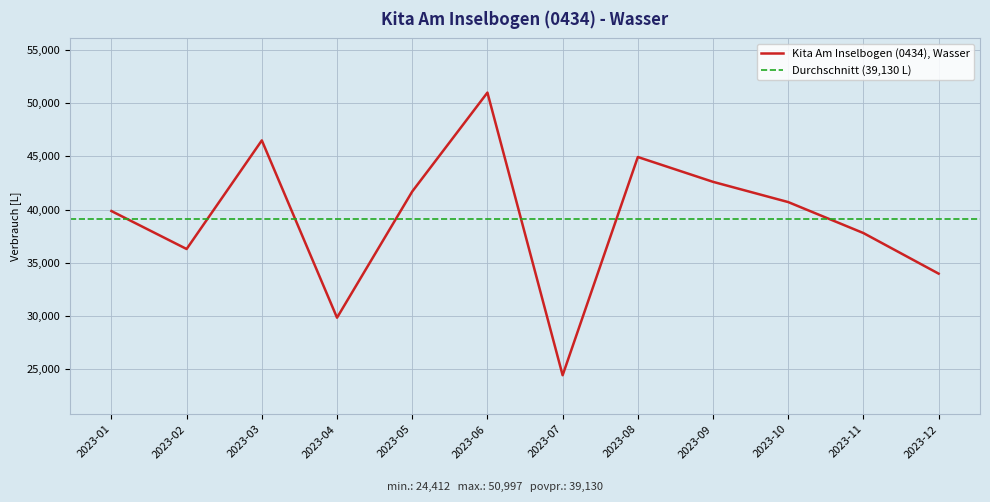

Reading left to right, what are all the values shown in this chart?

2023-01=39856	2023-02=36286	2023-03=46500	2023-04=29826	2023-05=41693	2023-06=50997	2023-07=24412	2023-08=44938	2023-09=42603	2023-10=40699	2023-11=37785	2023-12=33968